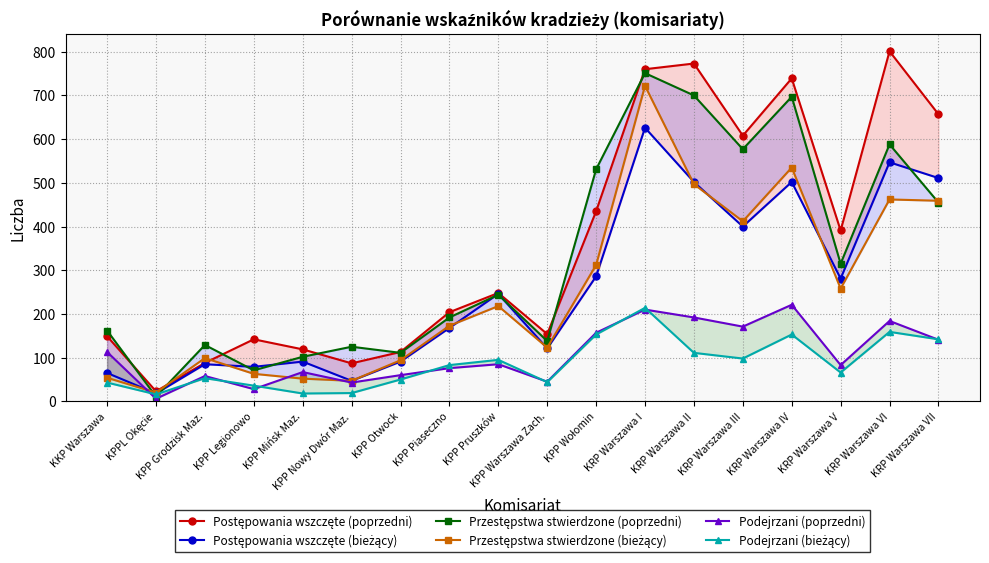

Between which two adjacent categories do Podejrzani (bieżący) and Podejrzani (poprzedni) first intersect?

KKP Warszawa and KPPL Okęcie